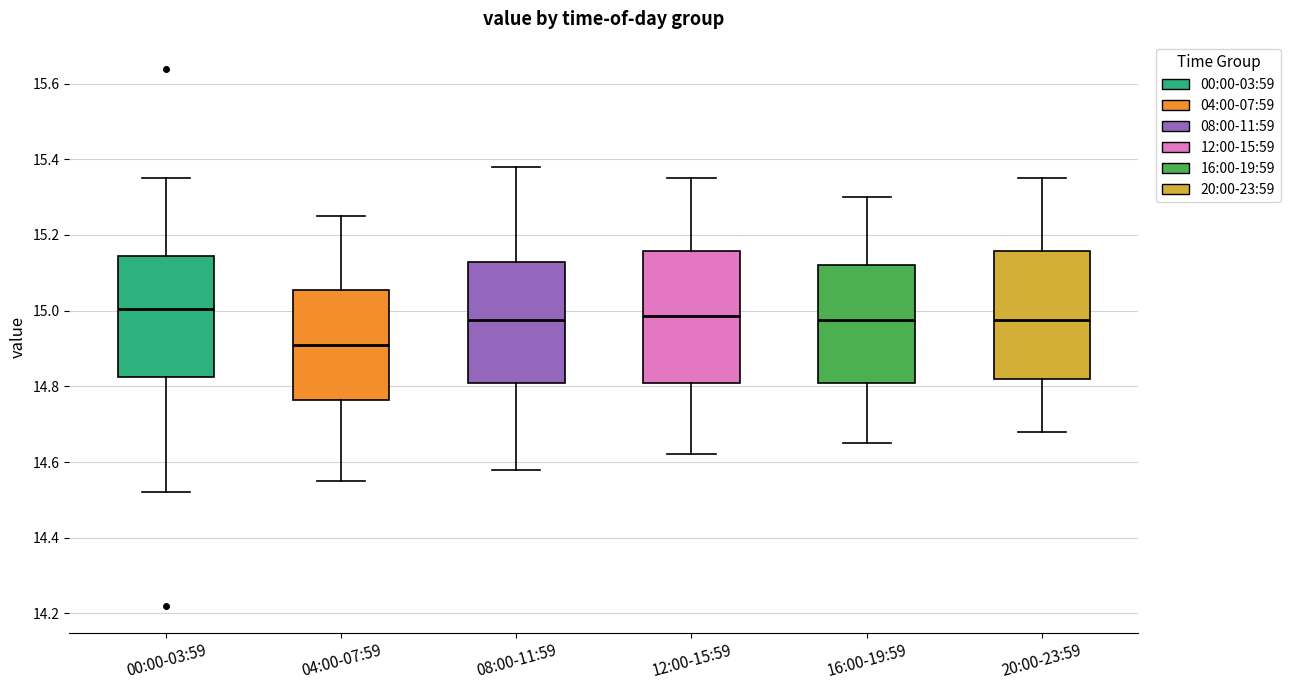

Reading left to right, read every box against the y-axis: the position of its median line, the range the box covers, and the ends of its whiskers. The values are not printed on the chart, so give them approximately, as read against the axis.

00:00-03:59: median 15.00, box 14.82 to 15.14, whiskers 14.52 to 15.36
04:00-07:59: median 14.92, box 14.76 to 15.06, whiskers 14.56 to 15.26
08:00-11:59: median 14.98, box 14.82 to 15.12, whiskers 14.58 to 15.38
12:00-15:59: median 14.98, box 14.82 to 15.16, whiskers 14.62 to 15.36
16:00-19:59: median 14.98, box 14.82 to 15.12, whiskers 14.66 to 15.30
20:00-23:59: median 14.98, box 14.82 to 15.16, whiskers 14.68 to 15.36